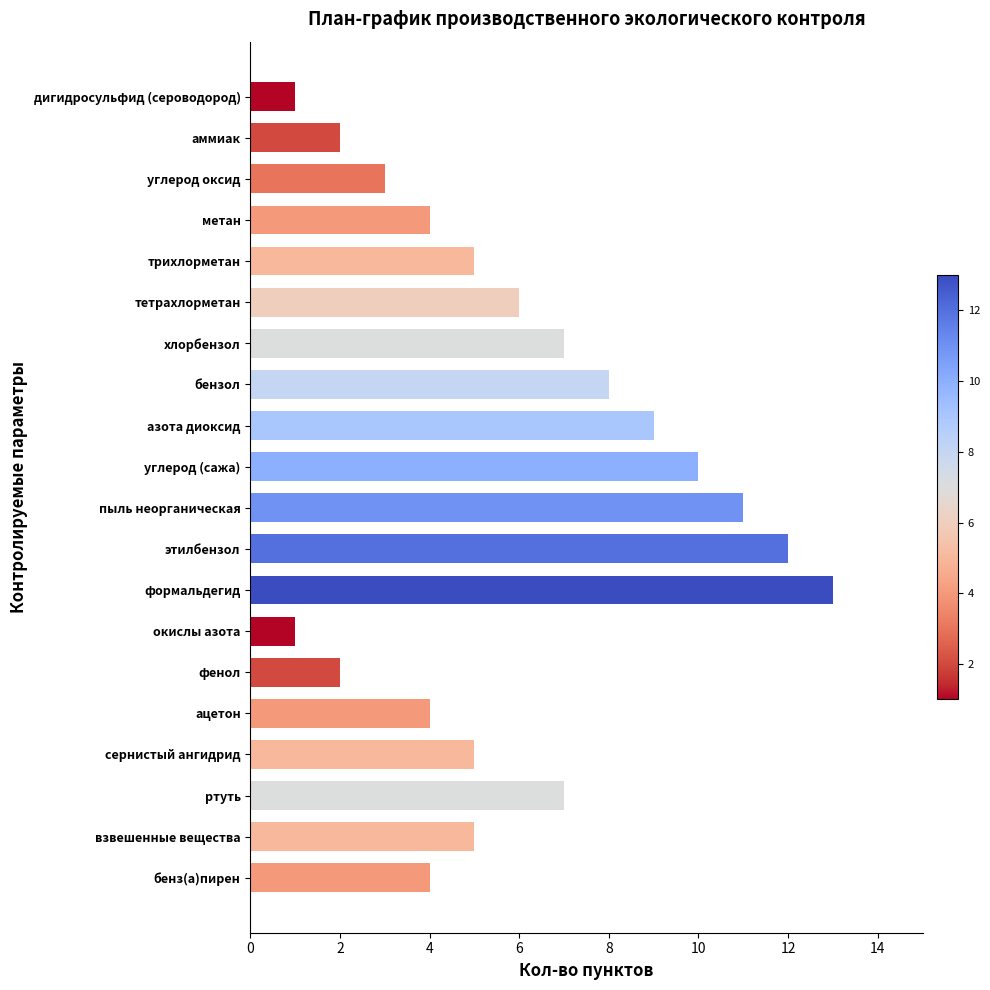

What is the minimum value shown in the chart?

1